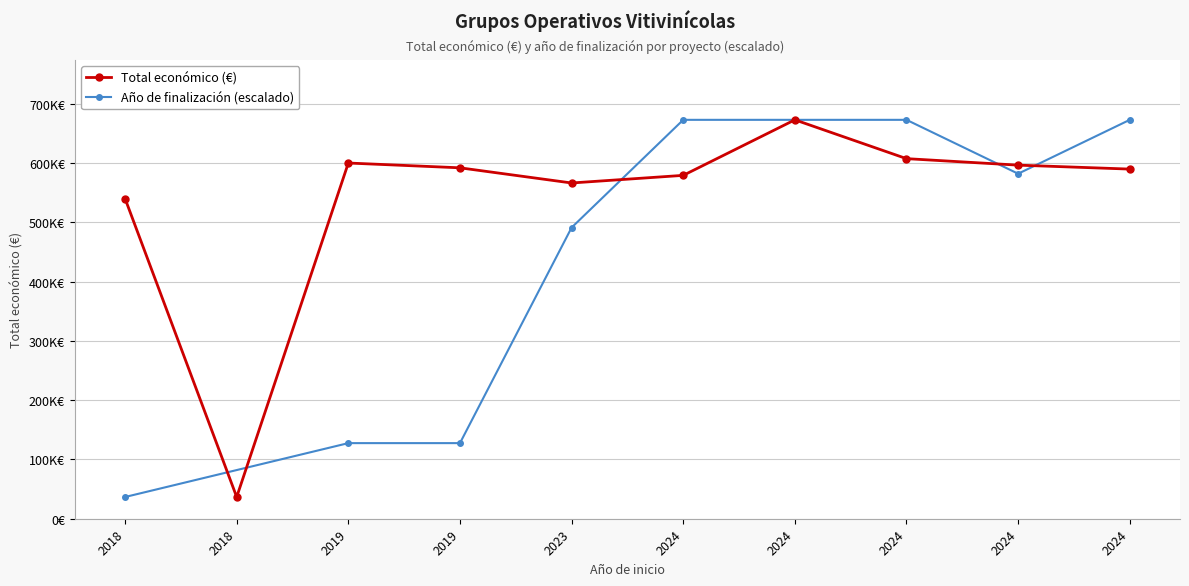

Reading left to right, what are all the values shown in this chart?

540000	36647	599957	591878	566298	579152	672807	607342	596384	589731